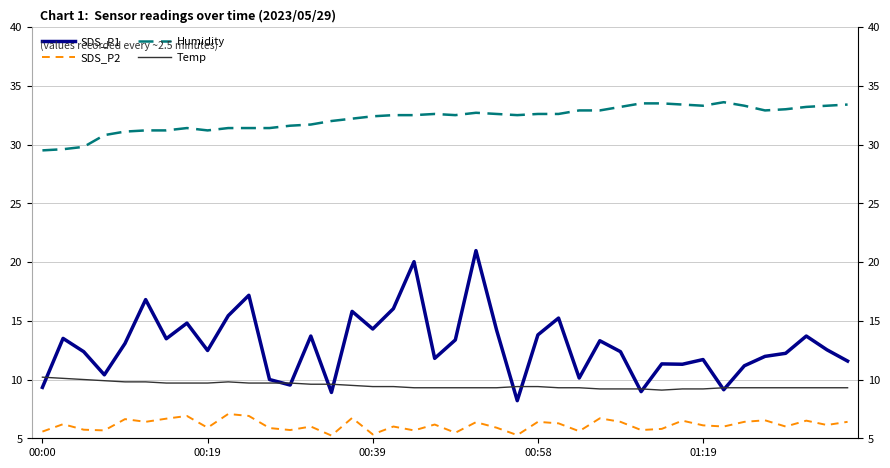

At which category is the sum across all series the highest?

21